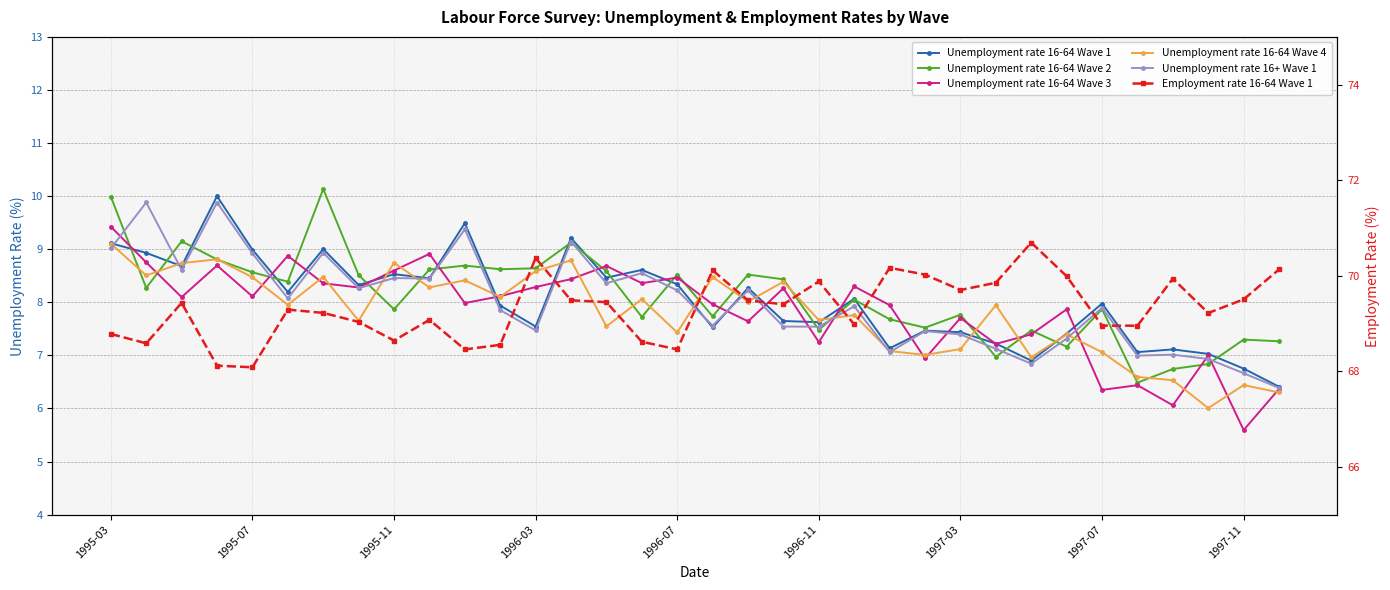

What position from the left is 1996-07?

17